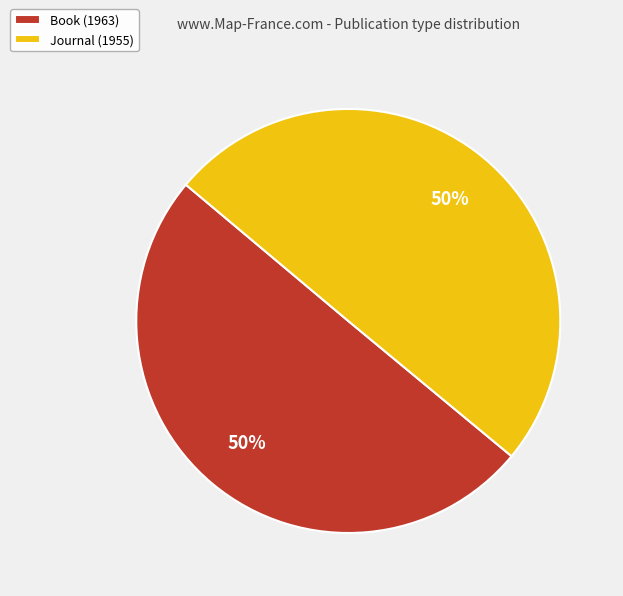

Is the sum of Journal (1955) and Book (1963) greater than half?

Yes